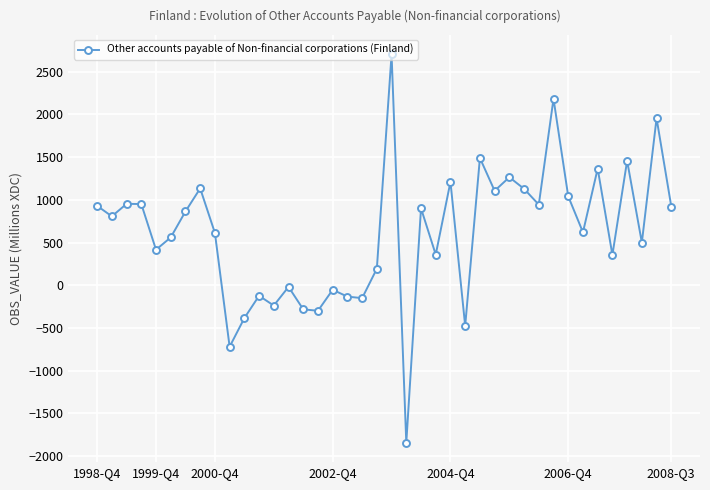

What is the minimum value shown in the chart?

-1844